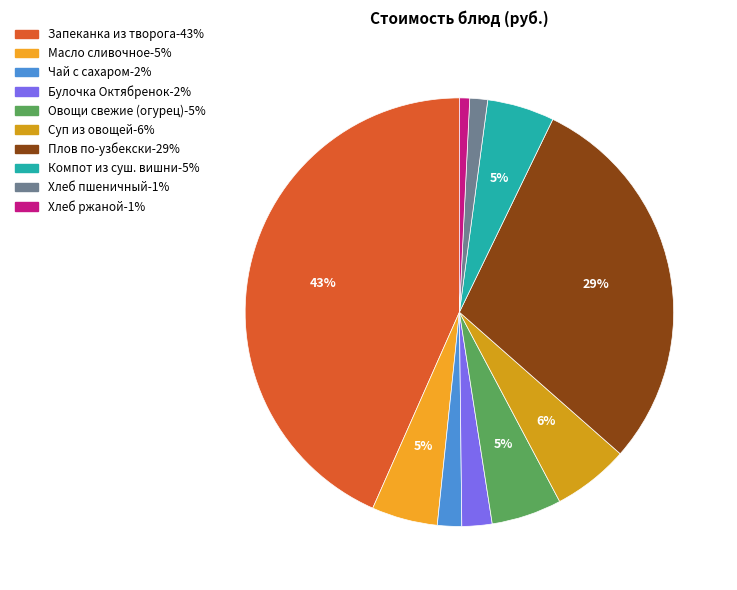

How many segments does this pie chart have?

10